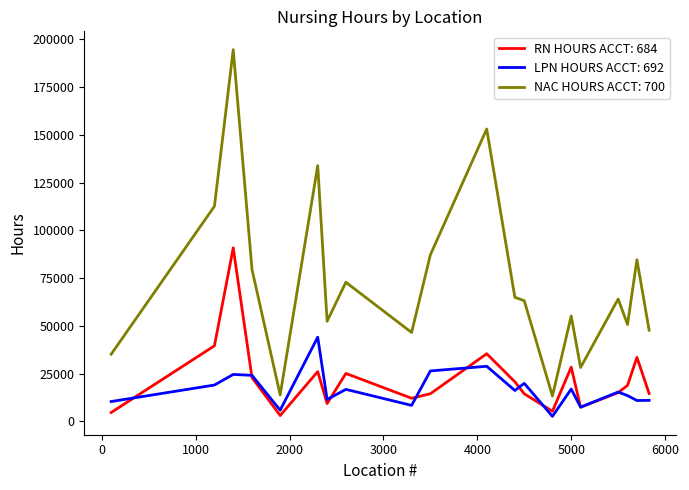

Which series has the largest range (max minus min)?

NAC HOURS ACCT: 700